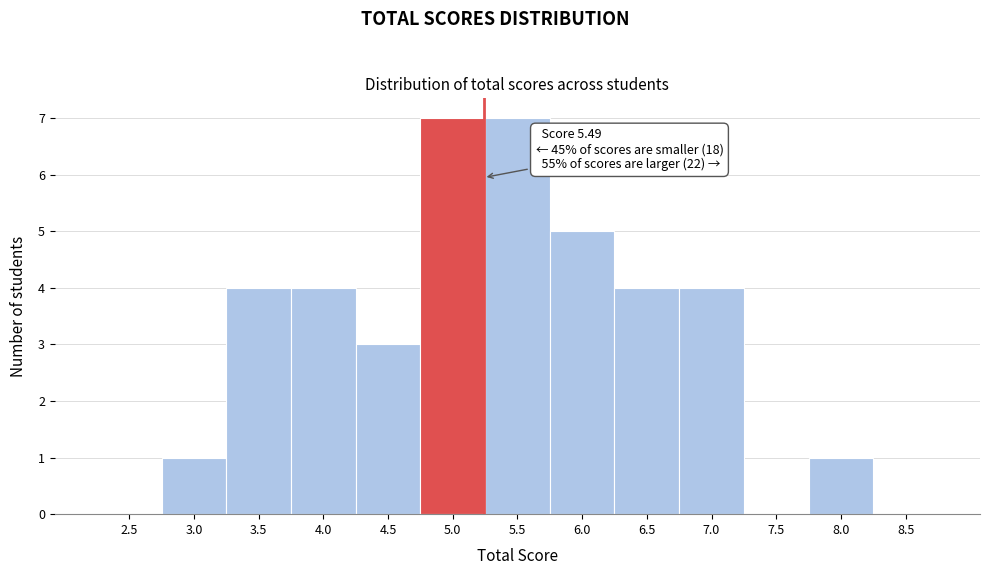

Reading left to right, list all the values displayed in this chart.

2.5=0	3.0=1	3.5=4	4.0=4	4.5=3	5.0=7	5.5=7	6.0=5	6.5=4	7.0=4	7.5=0	8.0=1	8.5=0